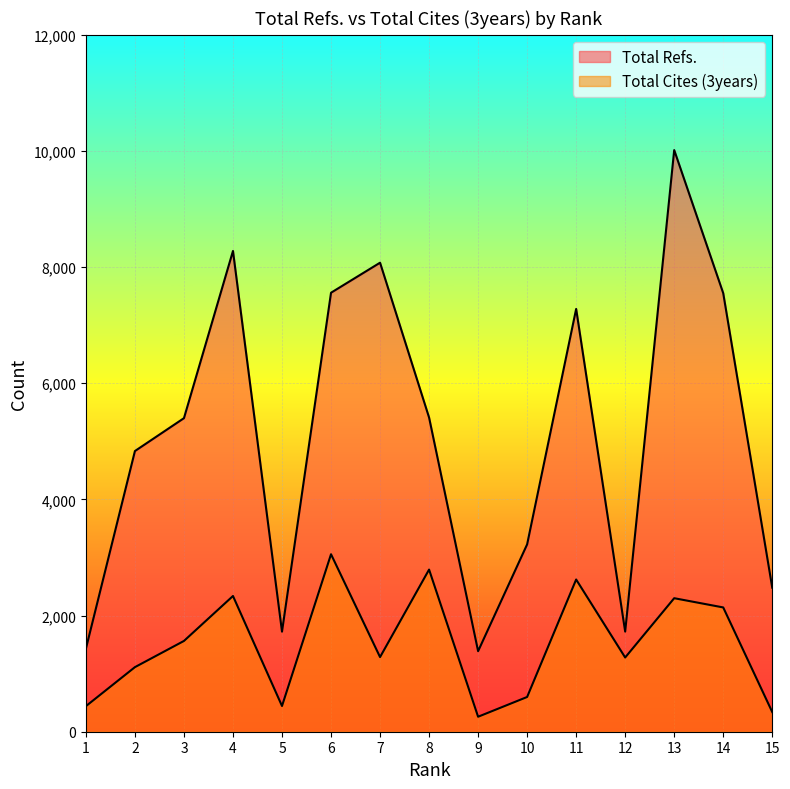

The value of Total Cites (3years) at 6 is 3056. True or false?

True